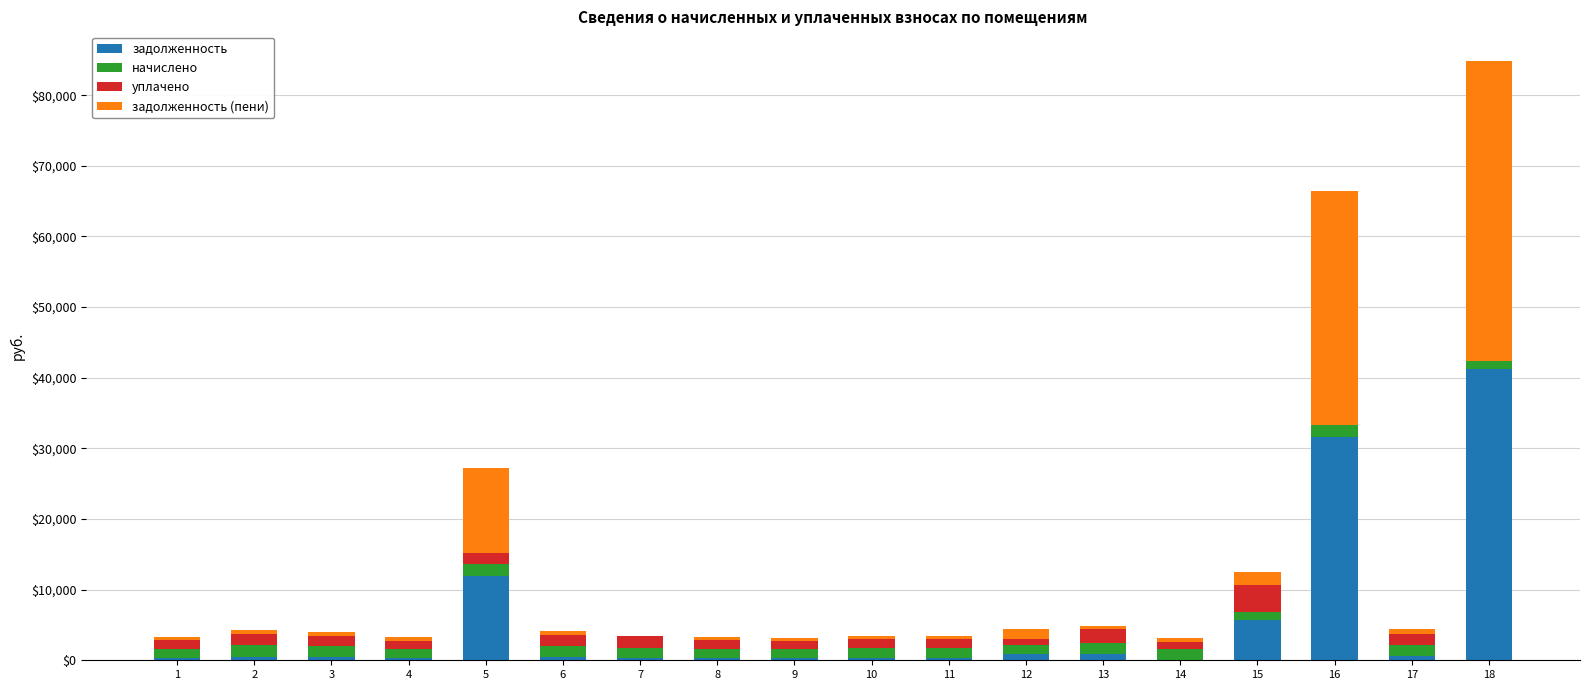

The value of задолженность at 16 is 18794.9. True or false?

False